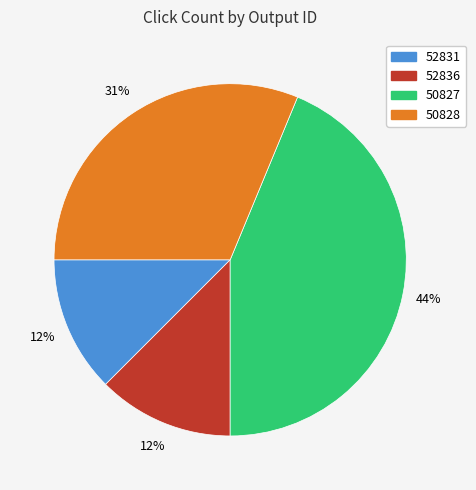

Which slice is the largest?

50827